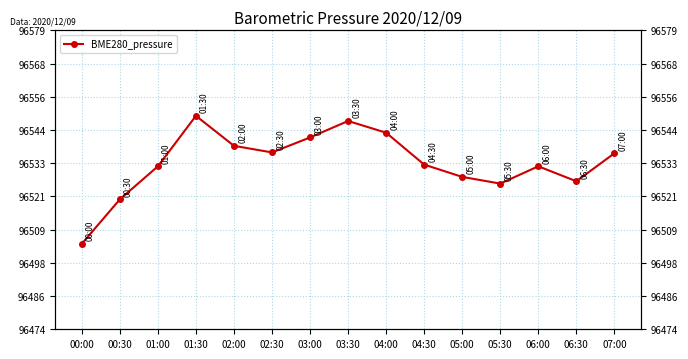

How many data points are above 96532?

8